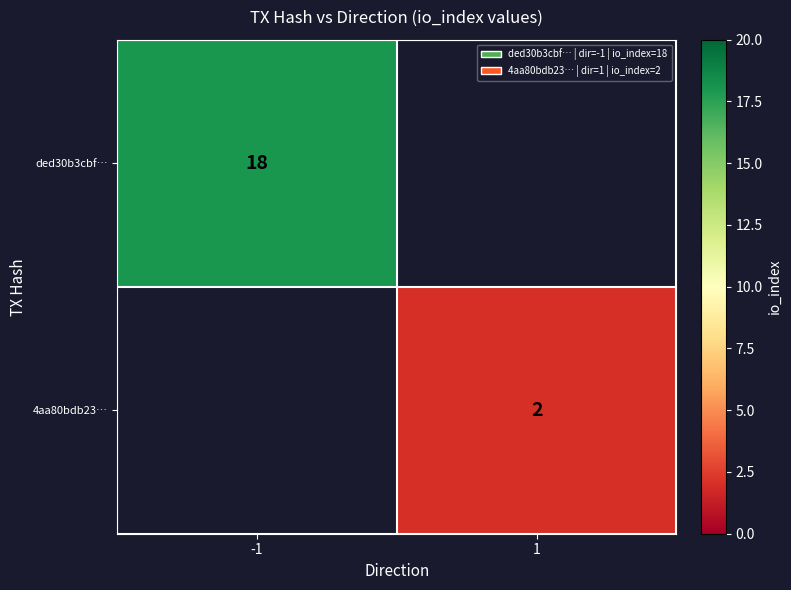

Is it true that ded30b3cbf… equals 26.3 at -1?

False